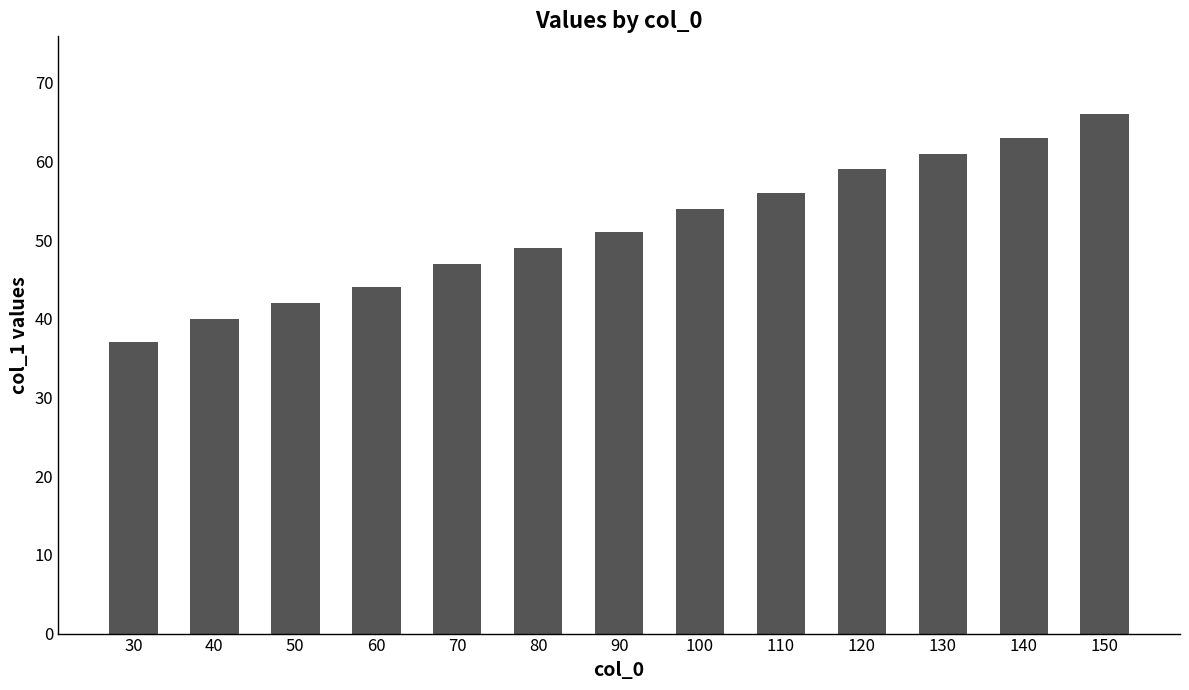

What is the sum of the values at 60 and 100?

98